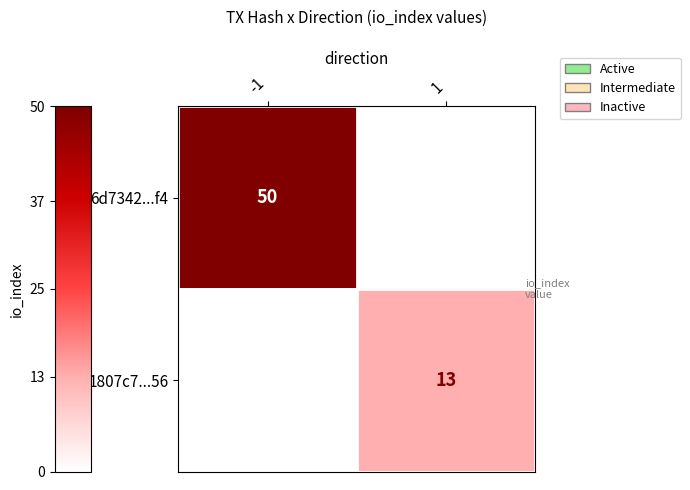

The 1807c7...56 series shows 13 at 1. True or false?

True